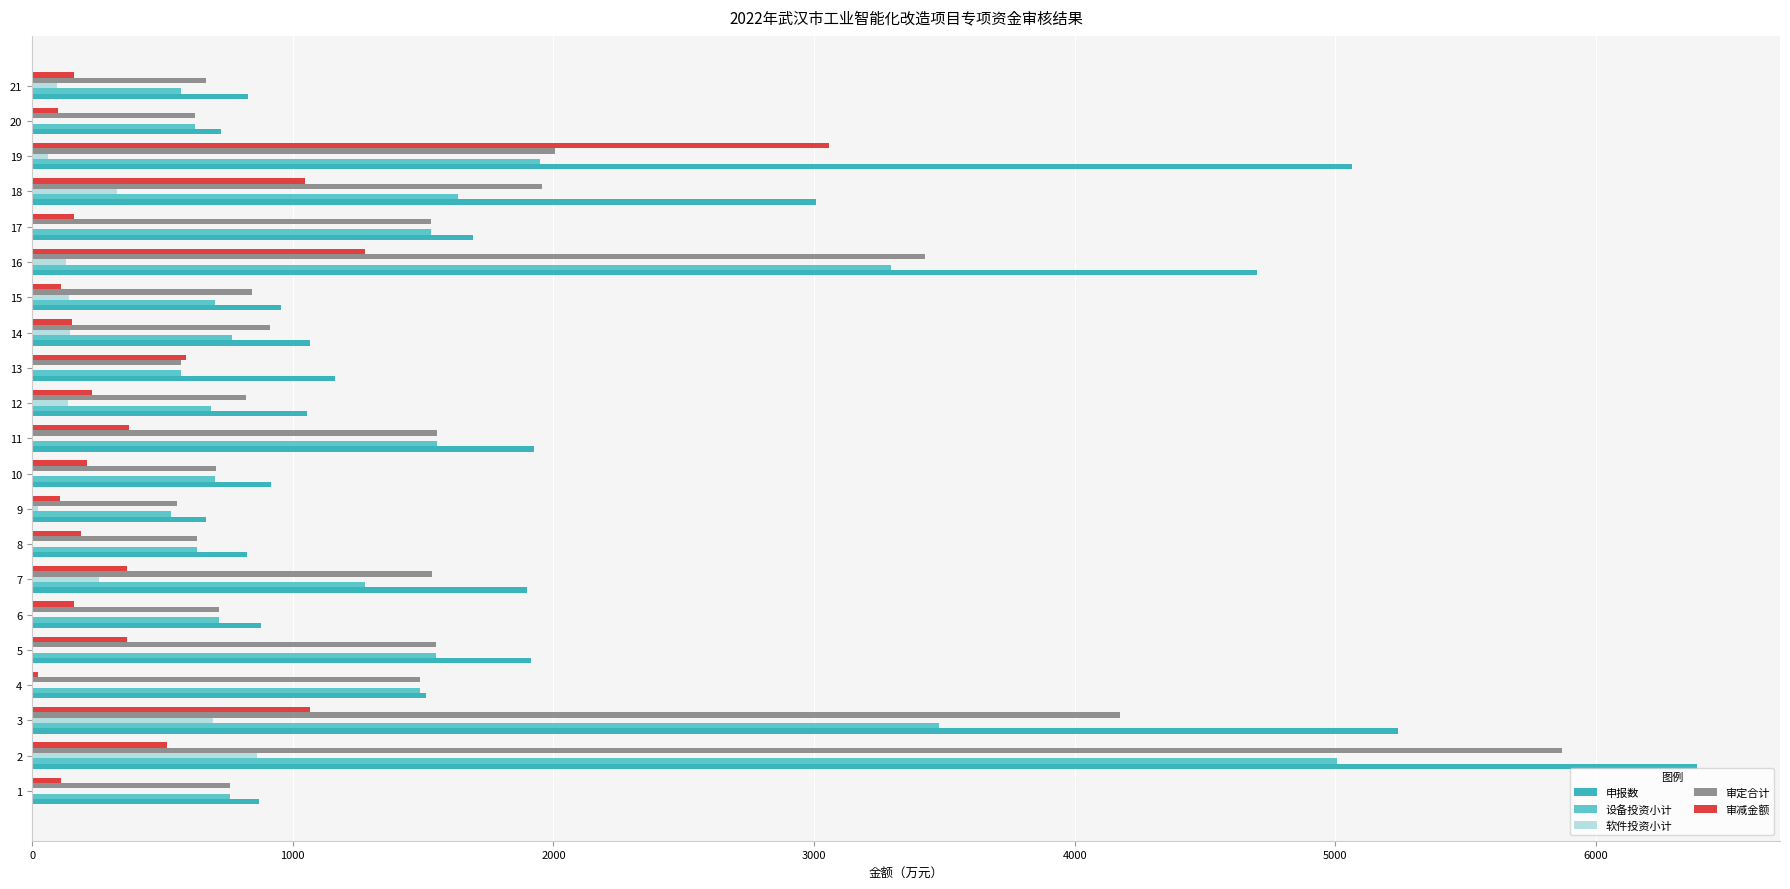

What is the sum of all 设备投资小计 values?

30025.5